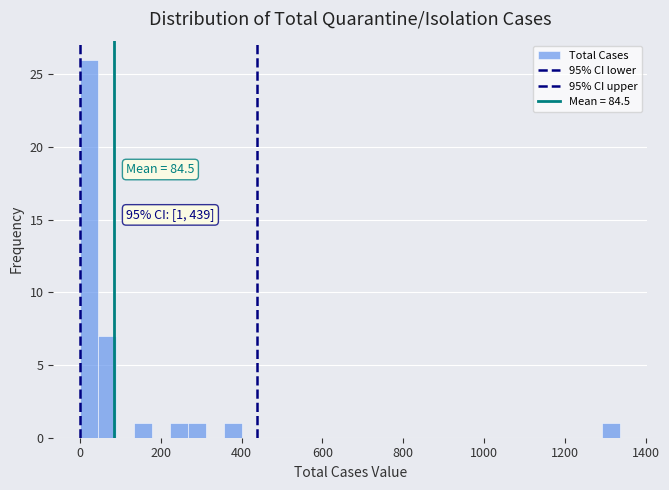

Read against the x-axis, roughly where is the centre of the tallest bar?

20